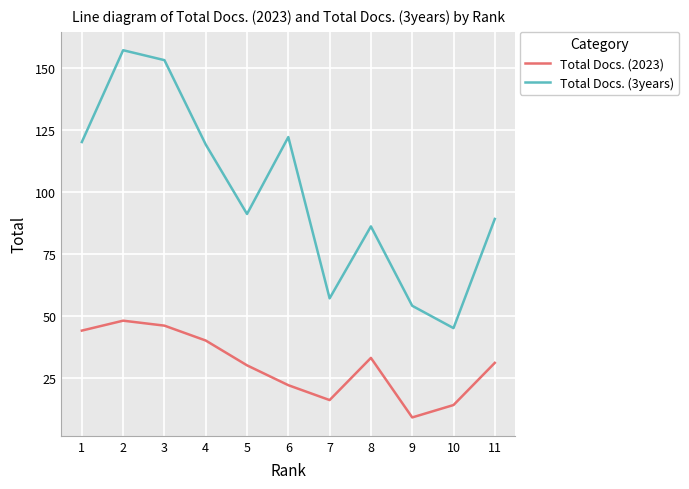

What is the sum of the Total Docs. (2023) values at 2 and 5?

78